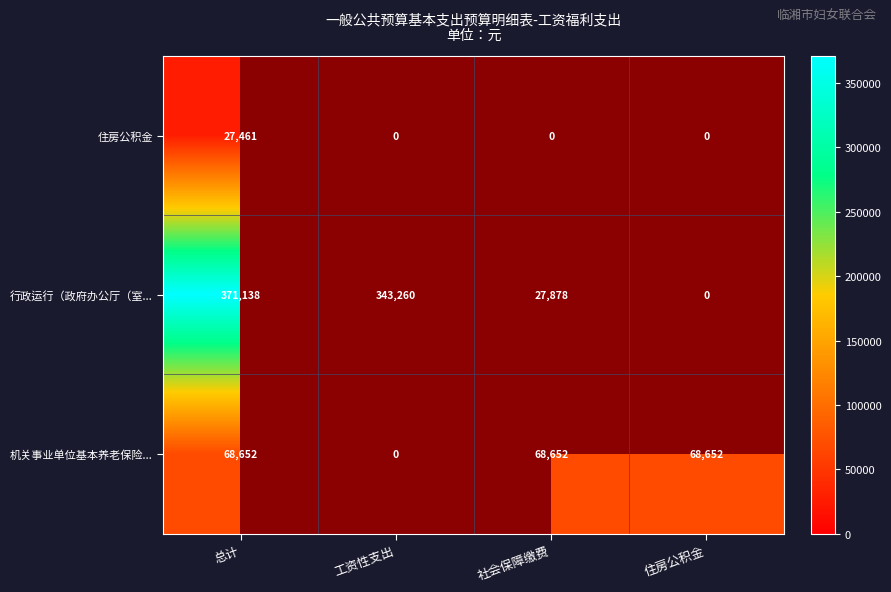

Count the number of categories in the chart.

4